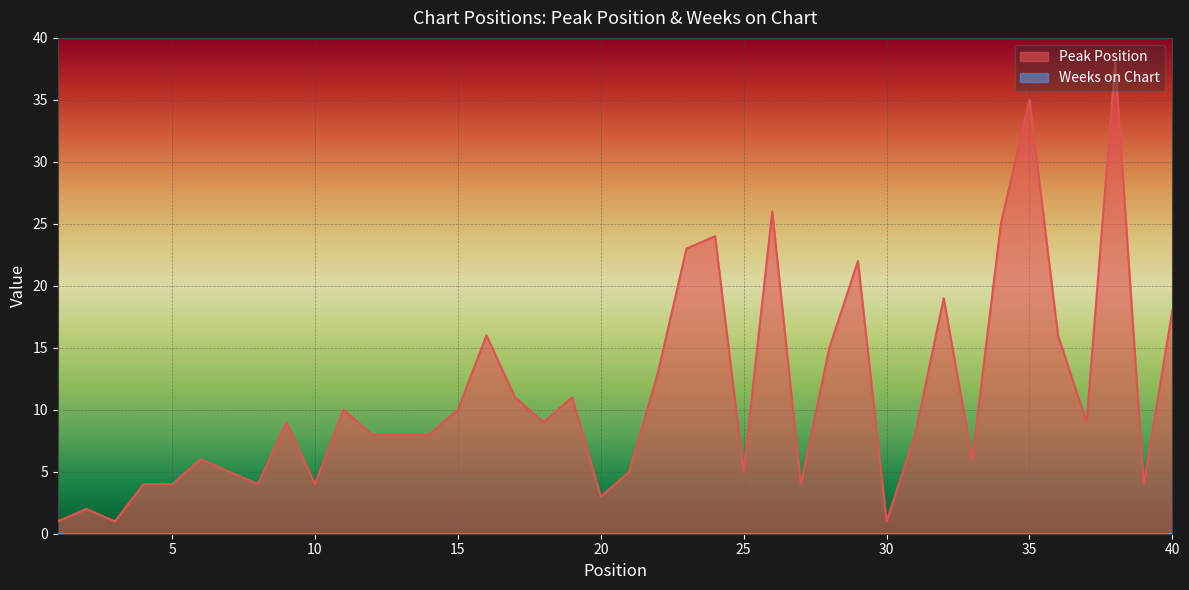

Rank the categories by value from highest to lowest.

38, 35, 26, 34, 24, 23, 29, 32, 40, 16, 36, 28, 22, 17, 19, 11, 15, 9, 18, 37, 12, 13, 14, 31, 6, 33, 7, 21, 25, 4, 5, 8, 10, 27, 39, 20, 2, 1, 3, 30